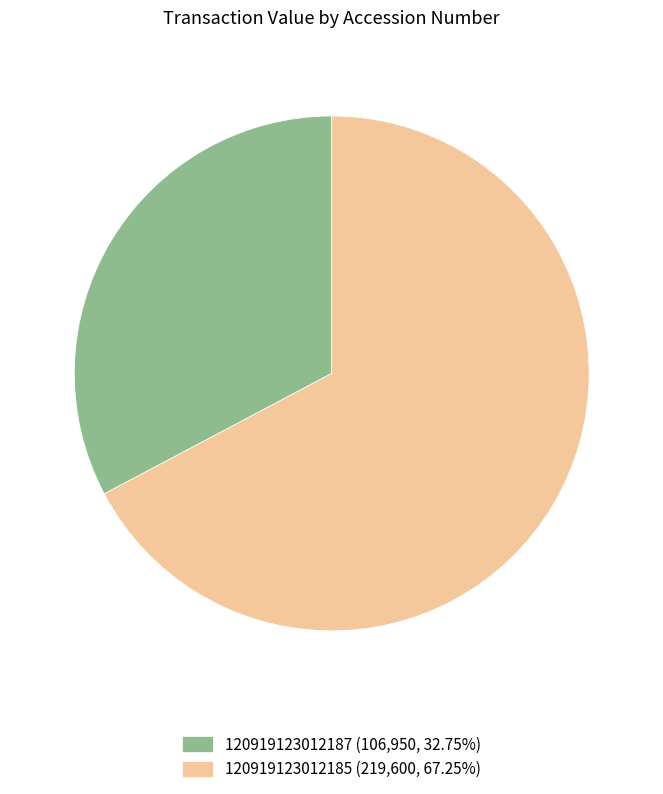

What is the ratio of the value at 120919123012185 (219,600, 67.25%) to the value at 120919123012187 (106,950, 32.75%)?

2.1